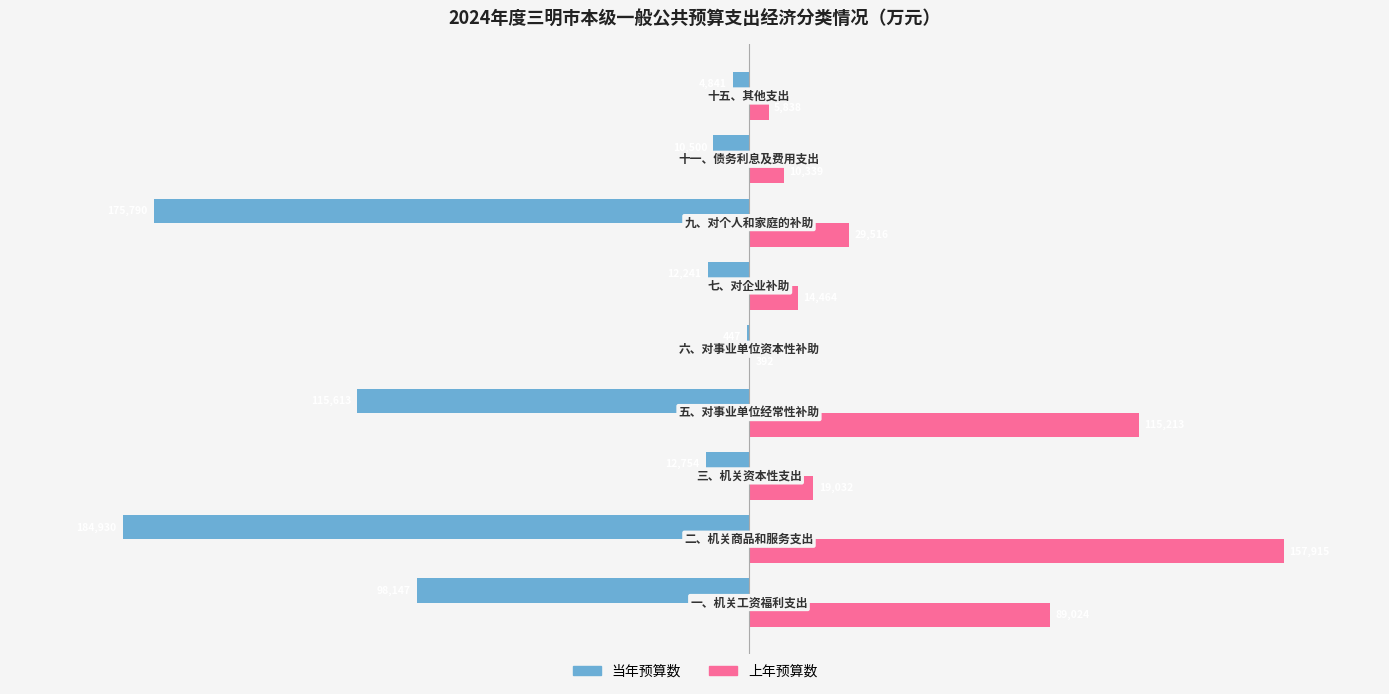

Which series has the largest total across all categories?

上年预算数